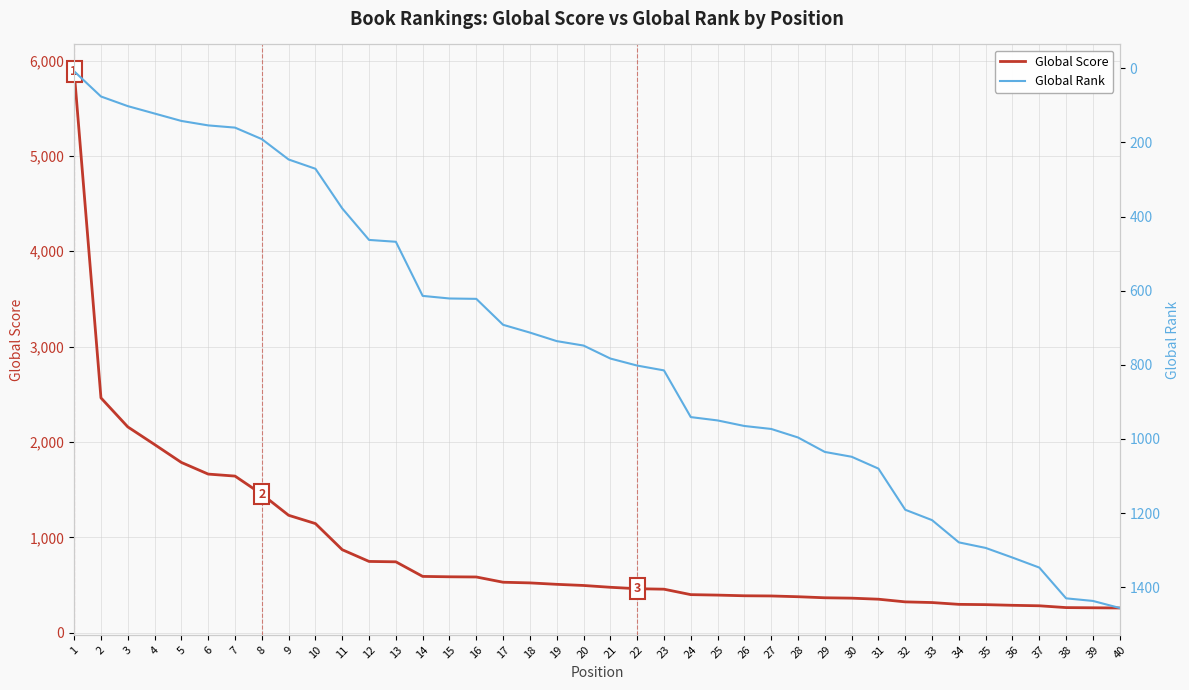

What is the difference between the highest and lowest values at 21?

307